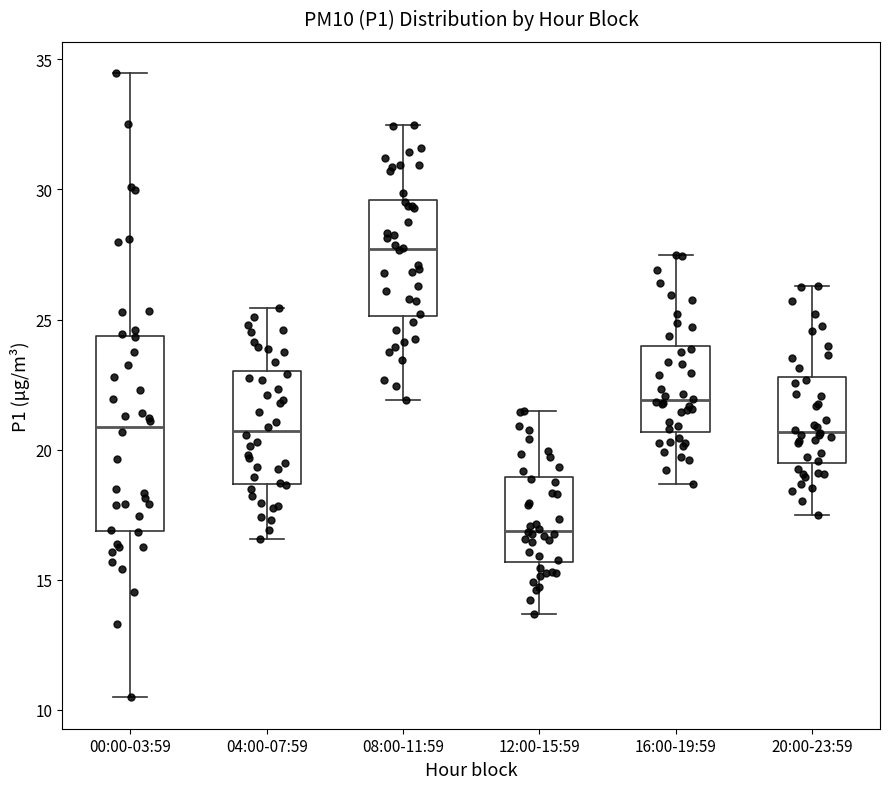

Which box has the lowest median line?

12:00-15:59